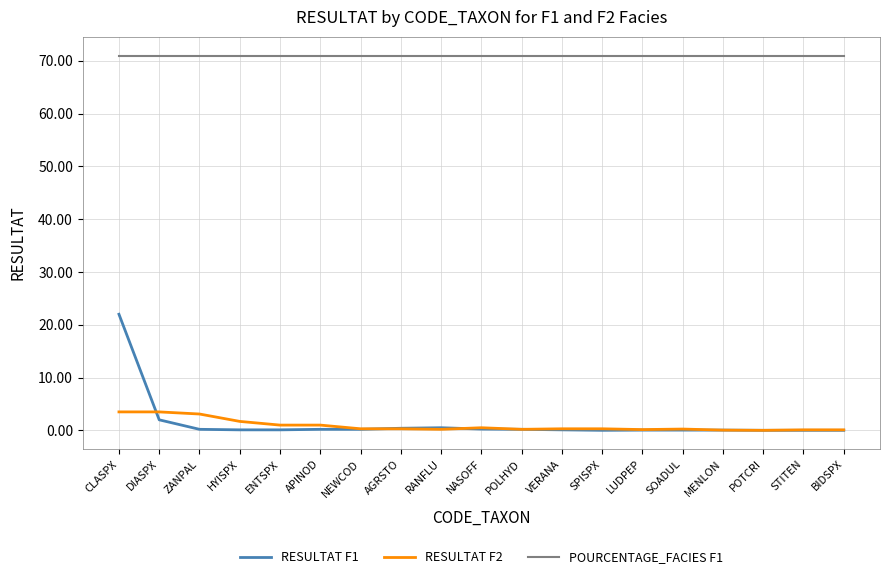

The POURCENTAGE_FACIES F1 series shows 93.5 at HYISPX. True or false?

False